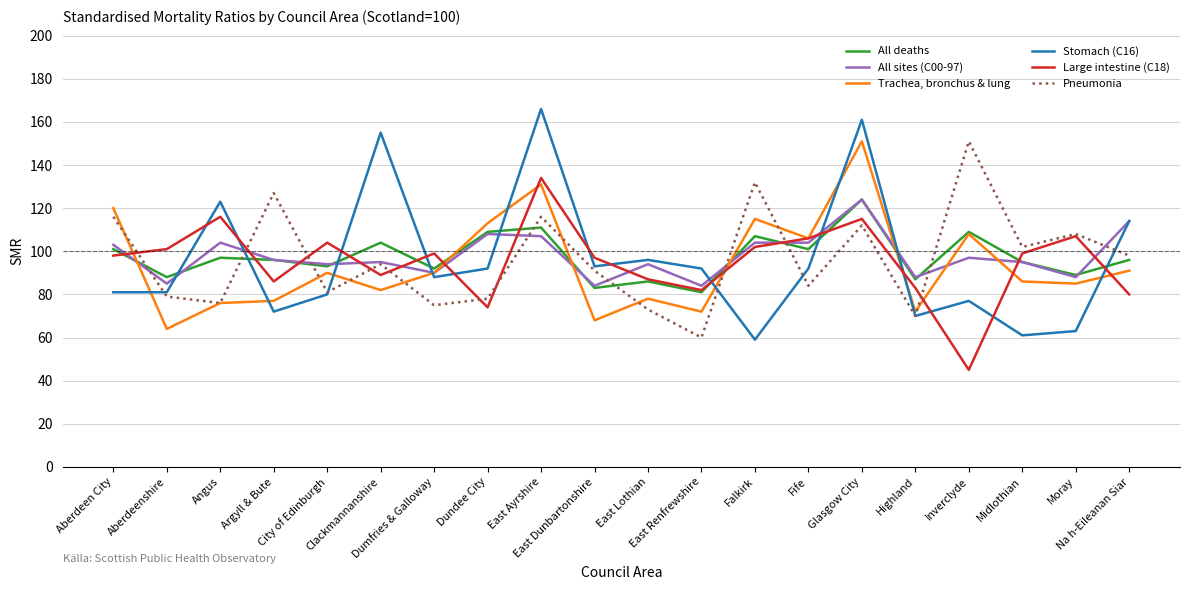

The value of Stomach (C16) at Aberdeenshire is 81. True or false?

True